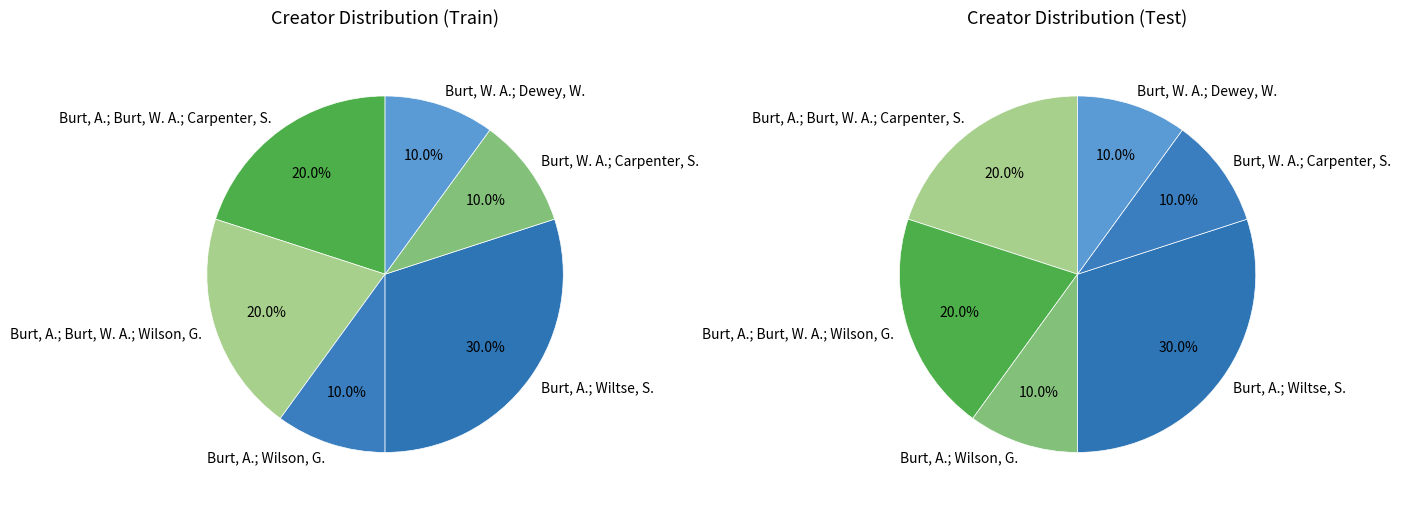

What is the ratio of the value at Burt, W. A.; Dewey, W. to the value at Burt, A.; Burt, W. A.; Carpenter, S.?

0.5